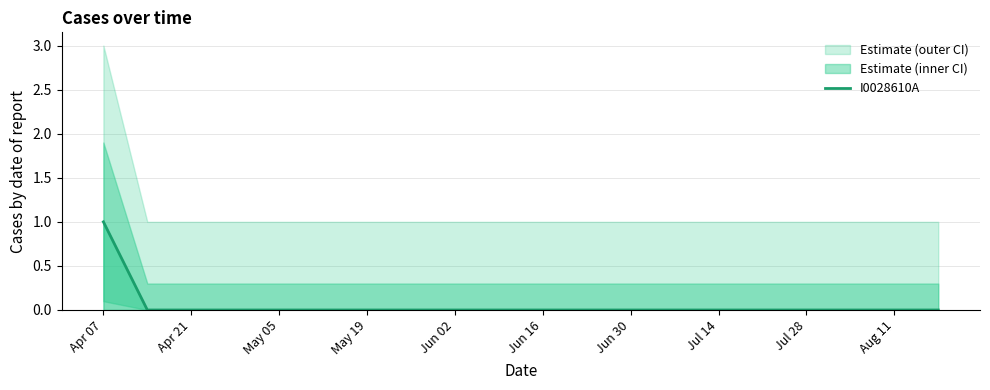

At which category does the chart reach its peak across all series?

Apr 07